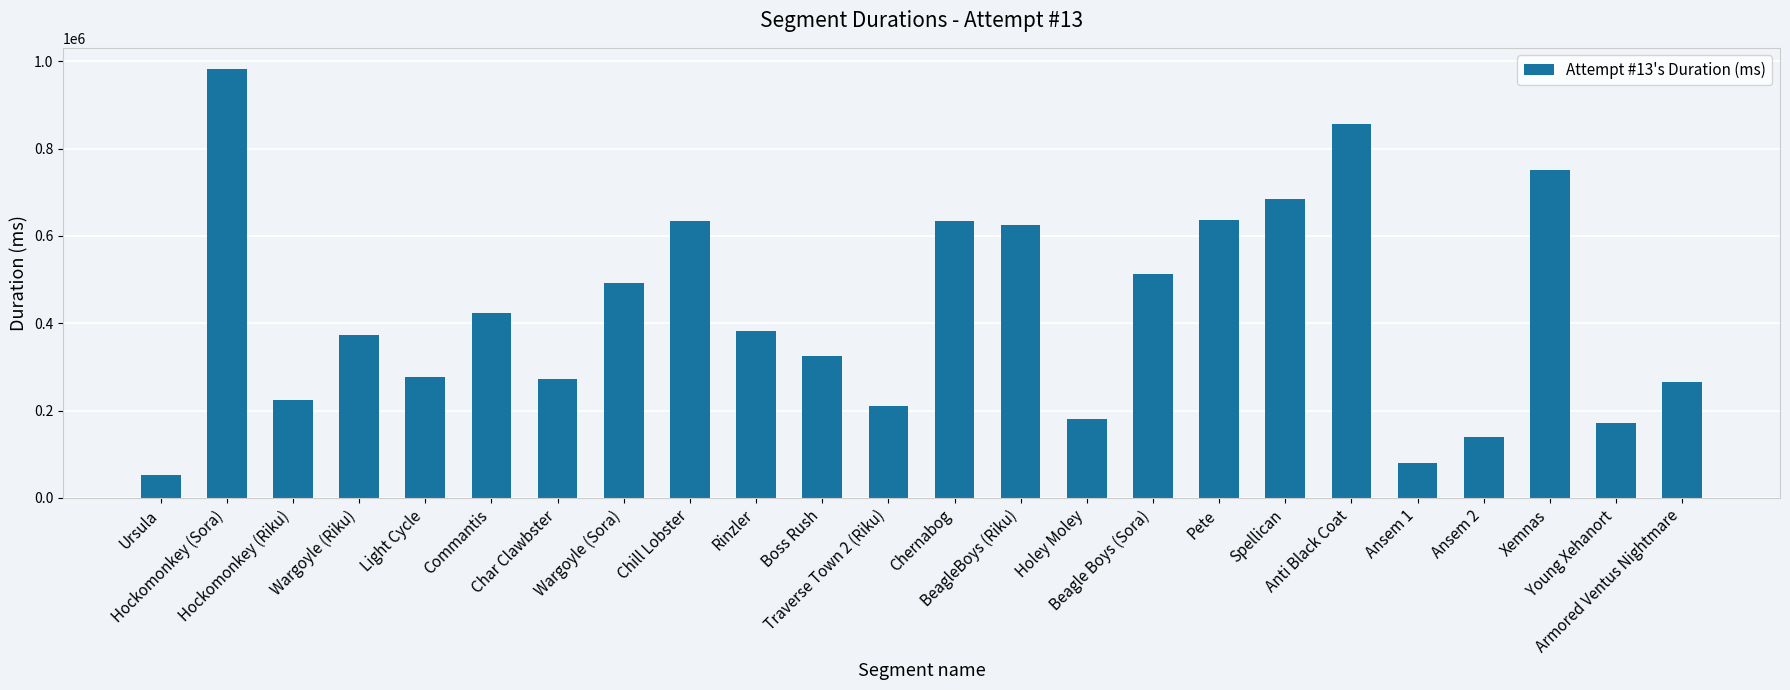

True or false: the data shows 436612 at Boss Rush.

False